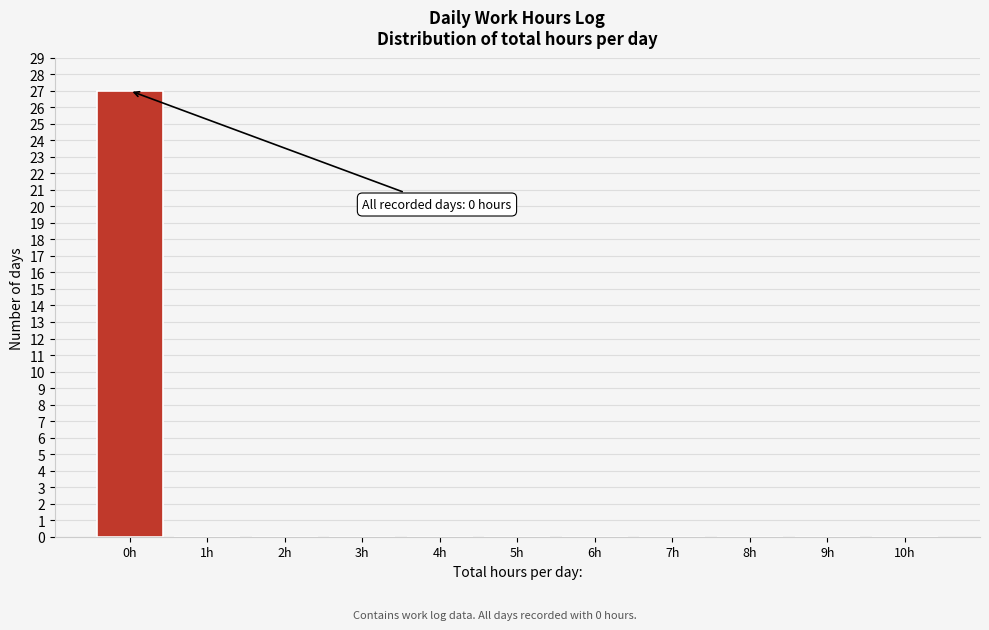

Which range on the x-axis has the tallest bar?

-0.5 to 0.5